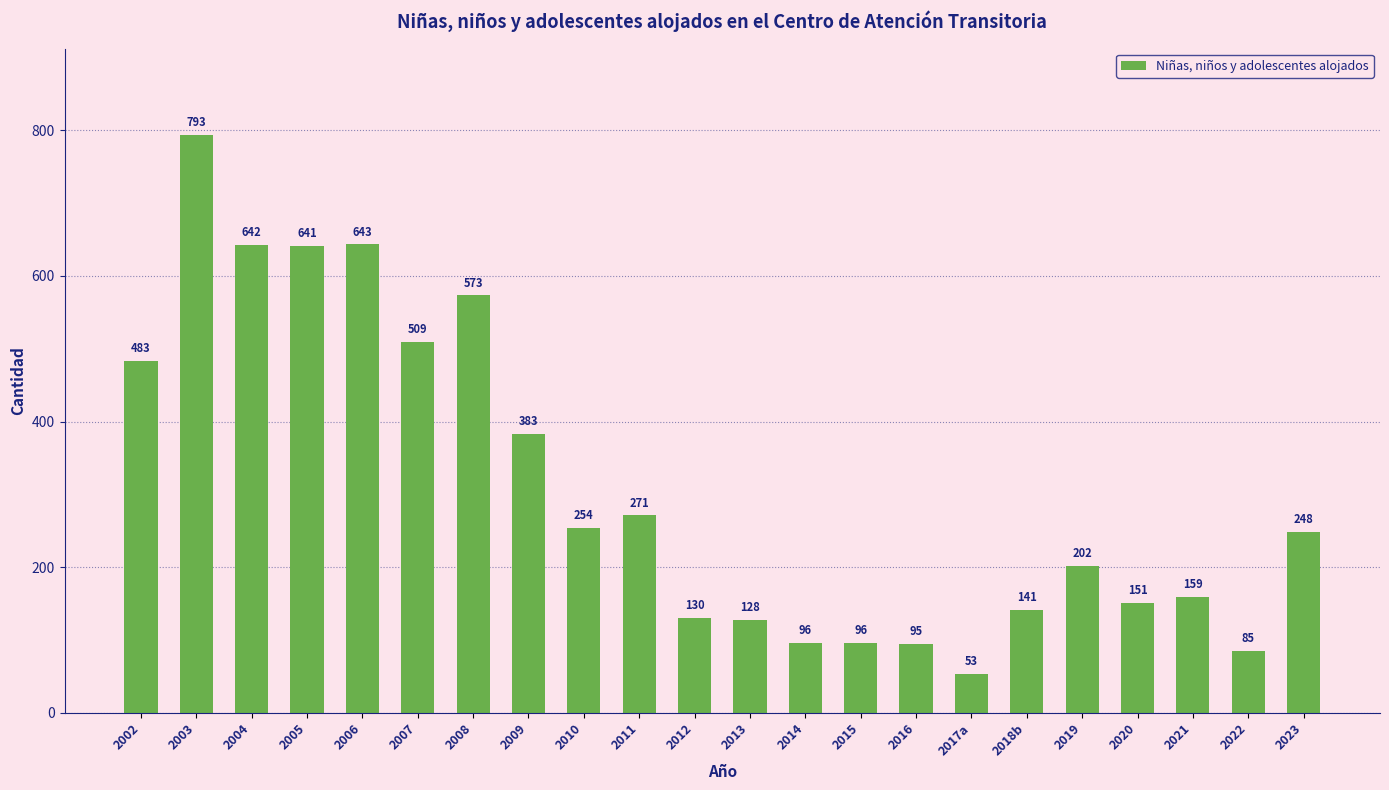

Between 2023 and 2019, which is larger?

2023